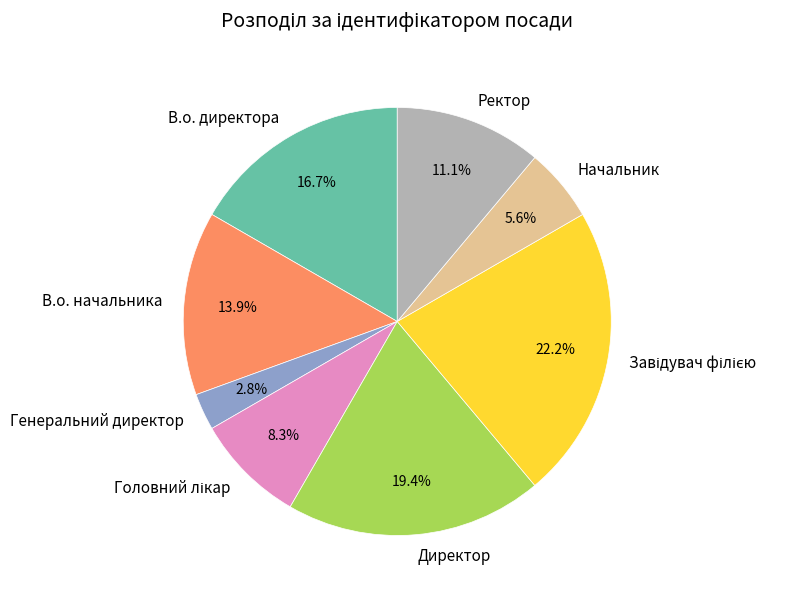

What is the smallest slice in the pie chart?

Генеральний директор